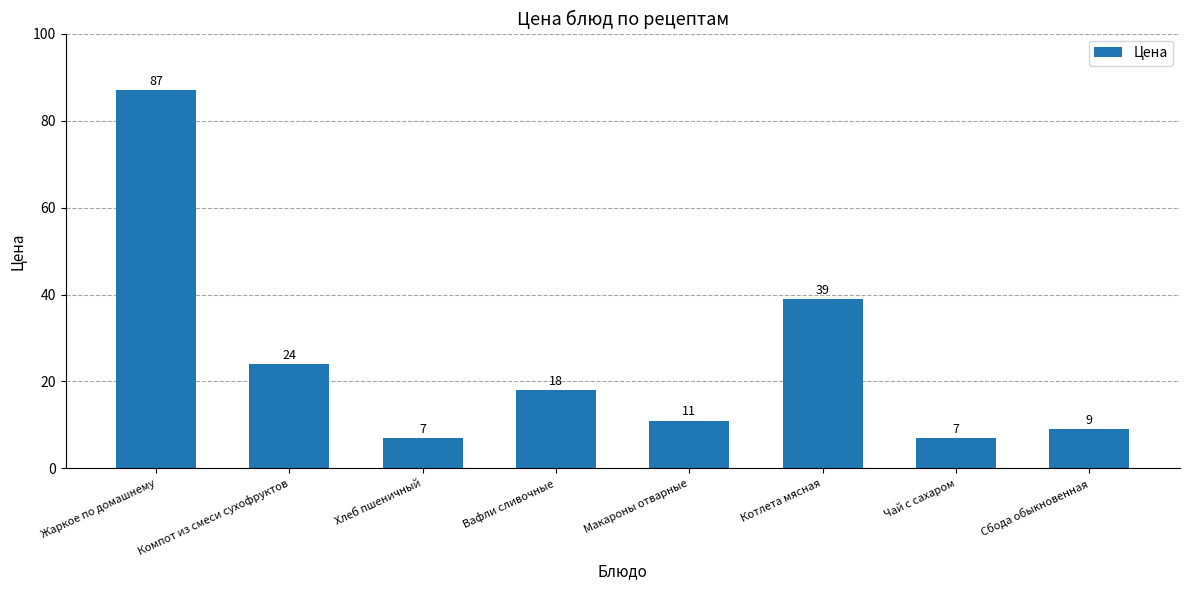

Is it true that the value at Компот из смеси сухофруктов is 24?

True